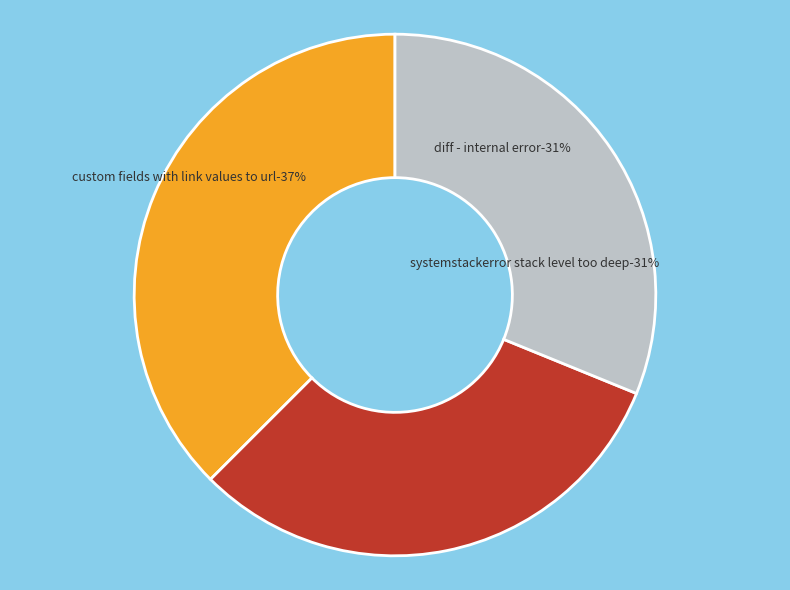

To the nearest percent, what is the combined percentage of SystemStackError stack level too deep and Custom Fields with Link values to URL?

69%